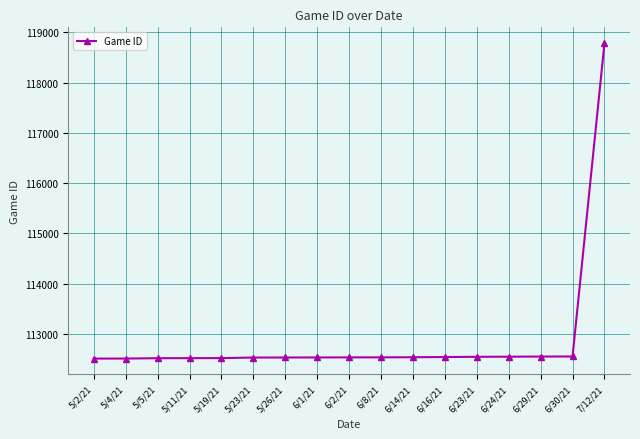

What is the average value?

112896